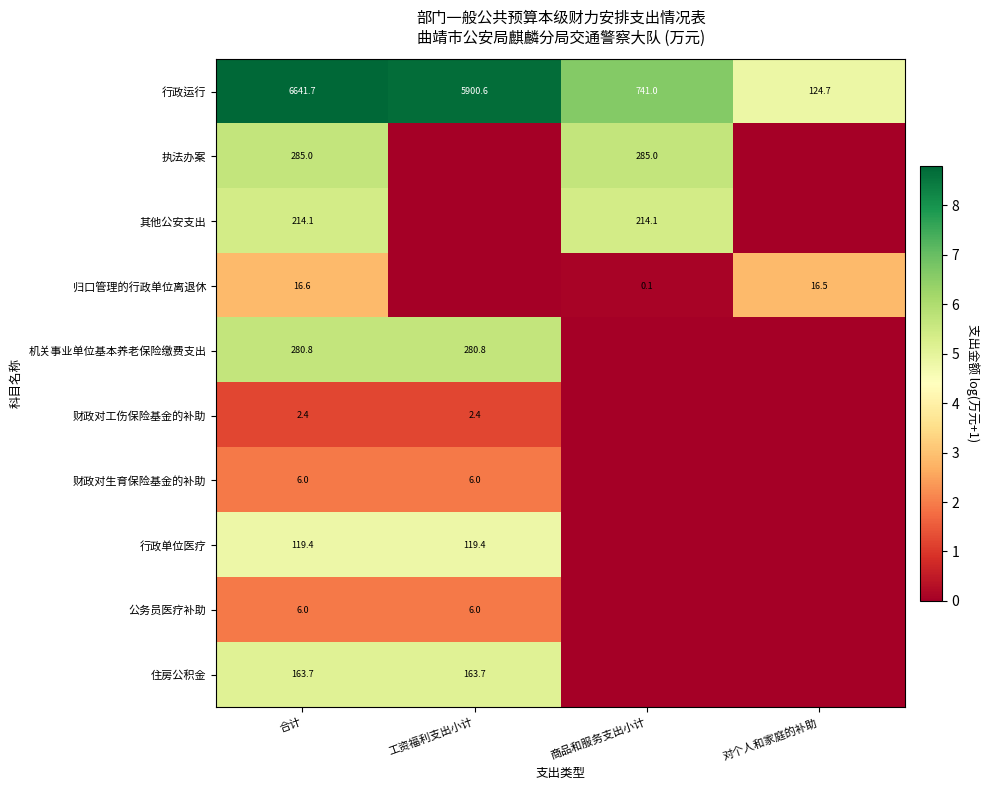

Is it true that 执法办案 equals 285.0 at 商品和服务支出小计?

True